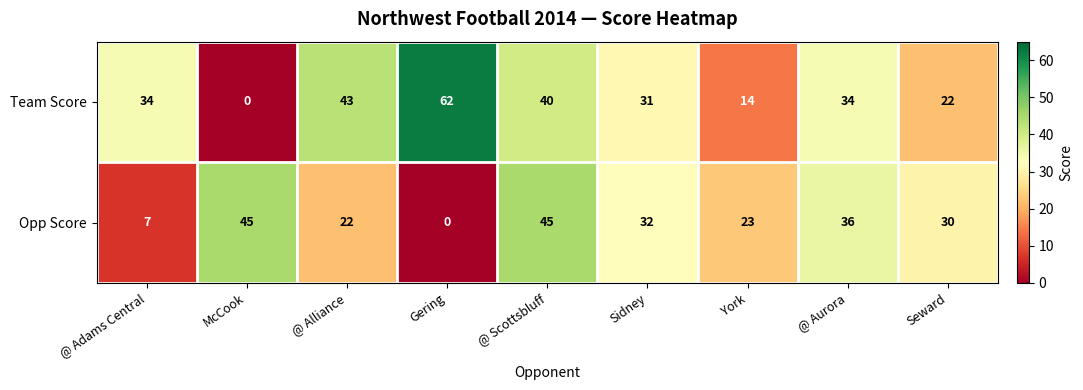

What is the average value of the Team Score series?

31